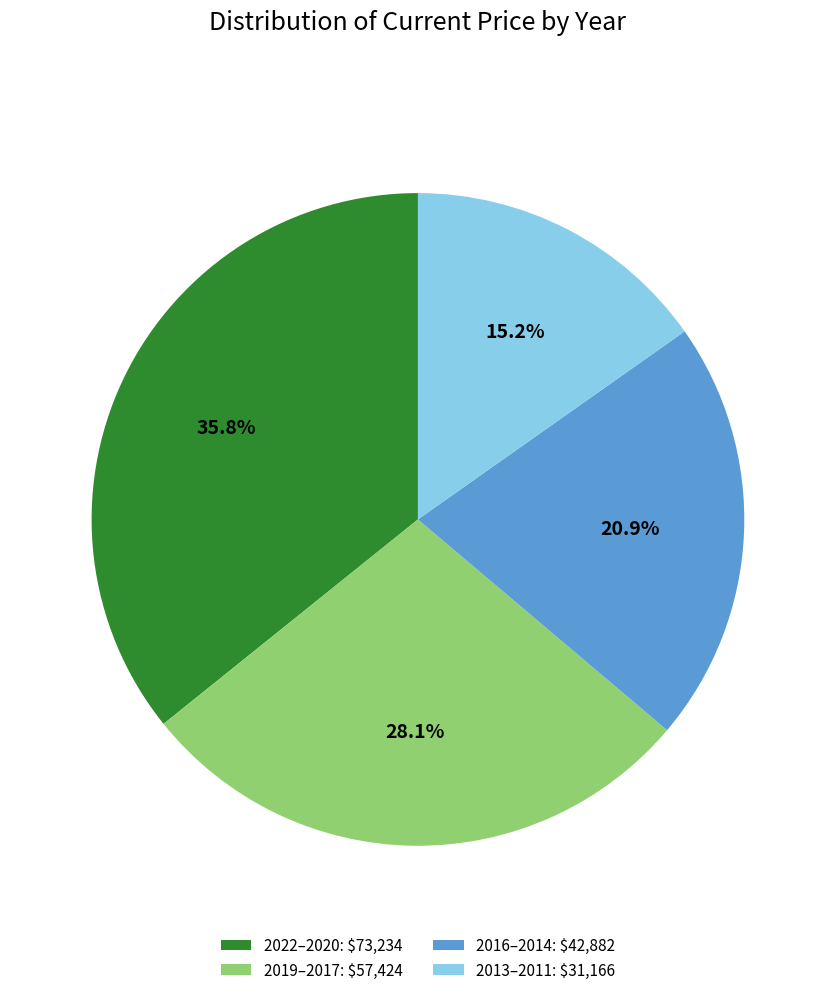

What percentage is NOT represented by 2019–2017: $57,424?

71.9%